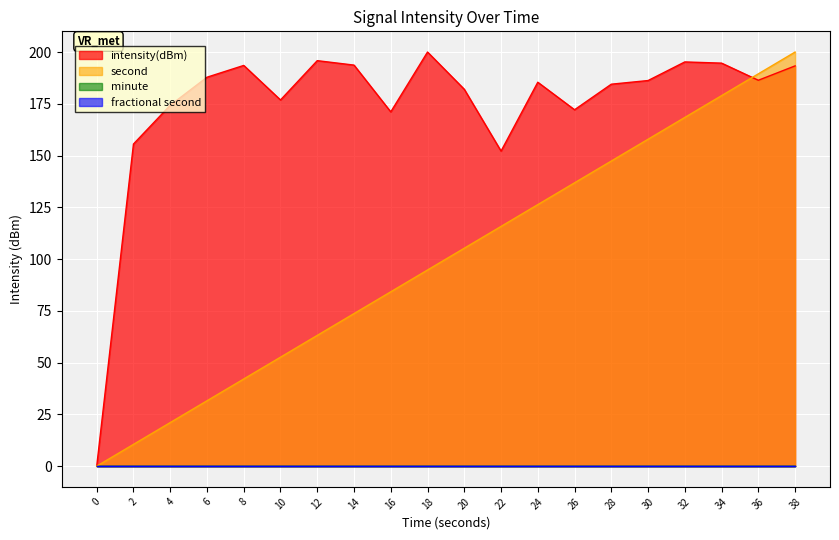

What is the greatest value displayed?

200.0